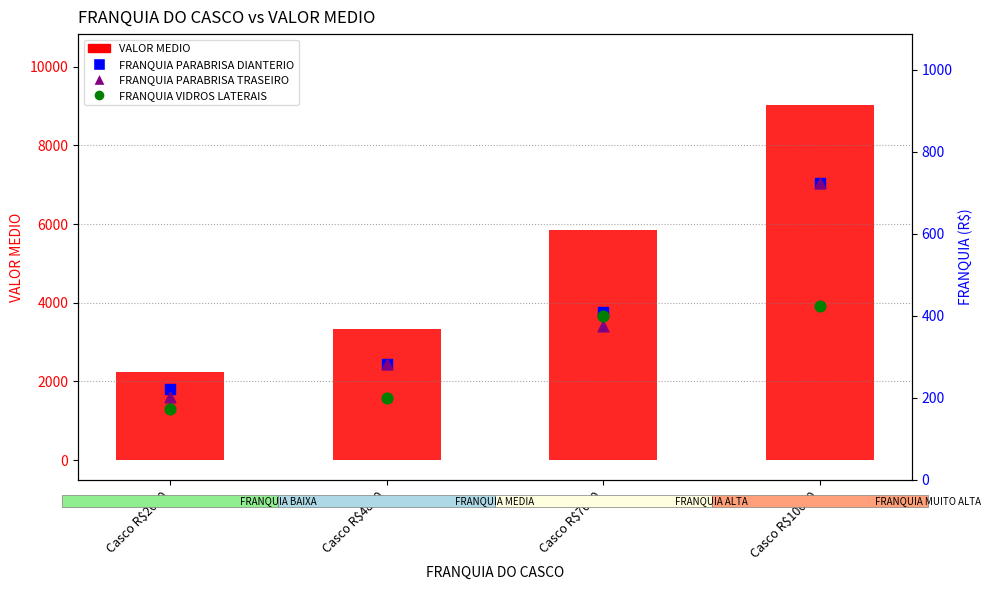

Is the value of FRANQUIA VIDROS LATERAIS at Casco R$2000 greater than the value of FRANQUIA PARABRISA TRASEIRO at Casco R$10000?

No